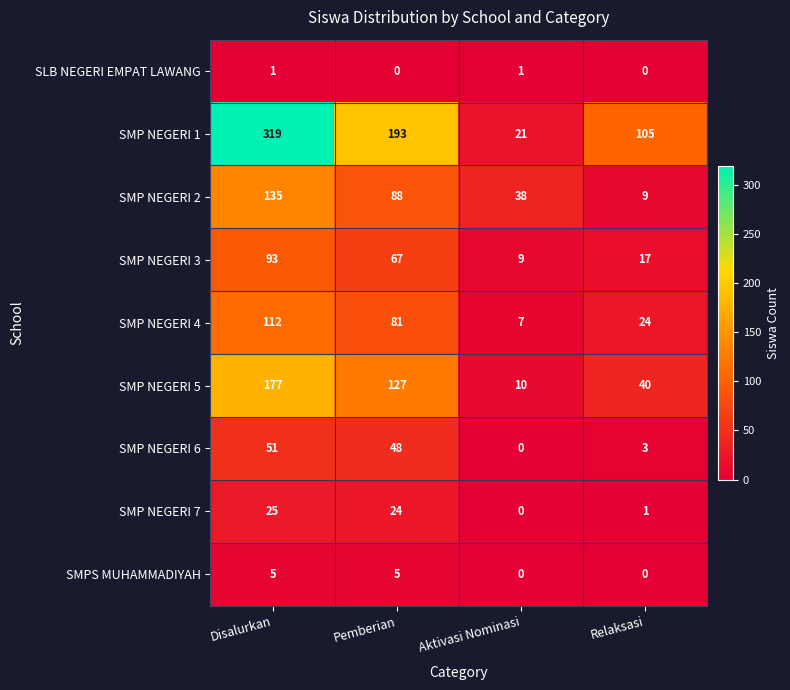

Which series changed the most between Pemberian and Aktivasi Nominasi?

SMP NEGERI 1